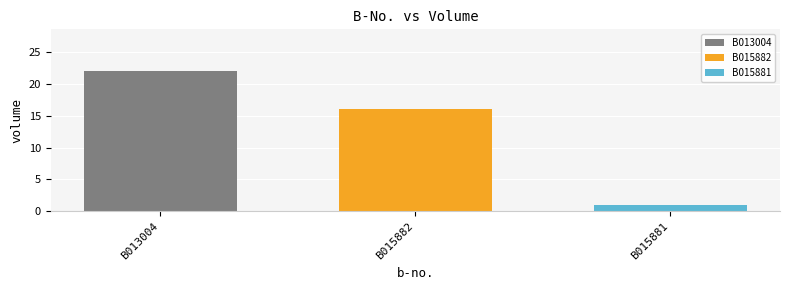

Are the bars grouped side by side (vs. stacked)?

Yes